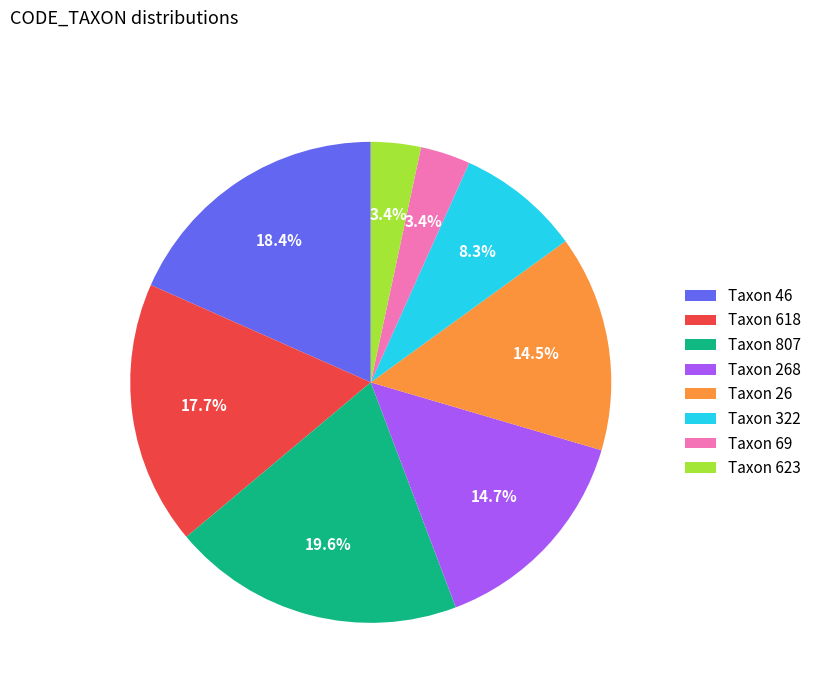

Approximately how many times larger is the value at Taxon 618 compared to Taxon 26?

1.2